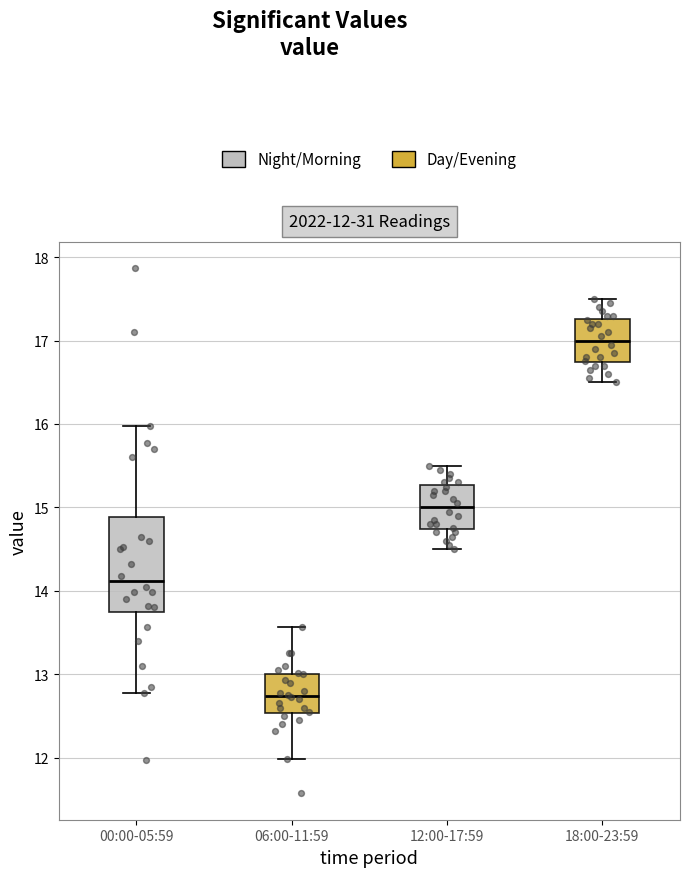

Which box's median line is the lowest?

06:00-11:59